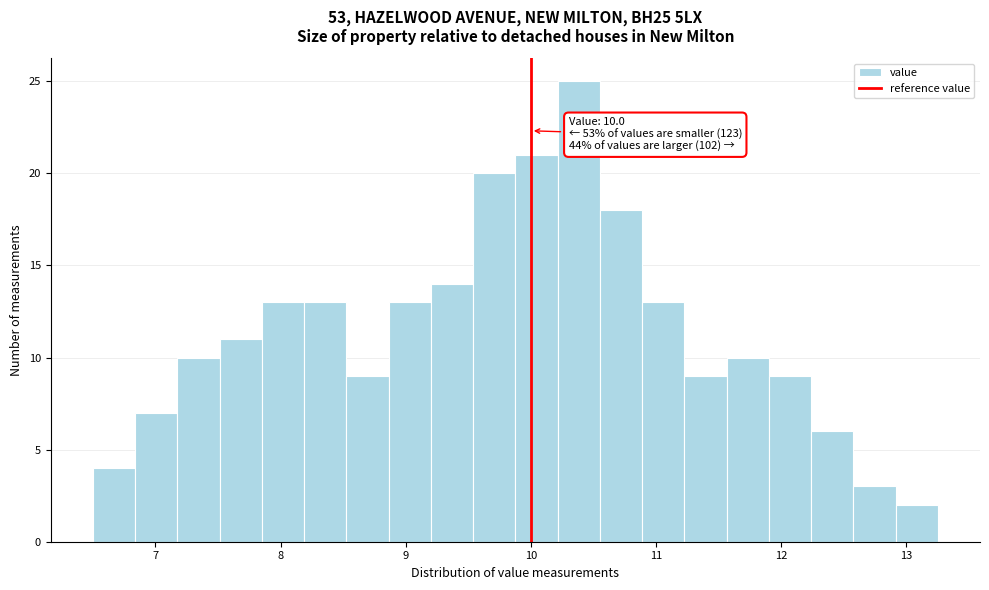

Around what value on the x-axis is the tallest bar? Give the approximate position of its centre, as read against the axis.

10.4